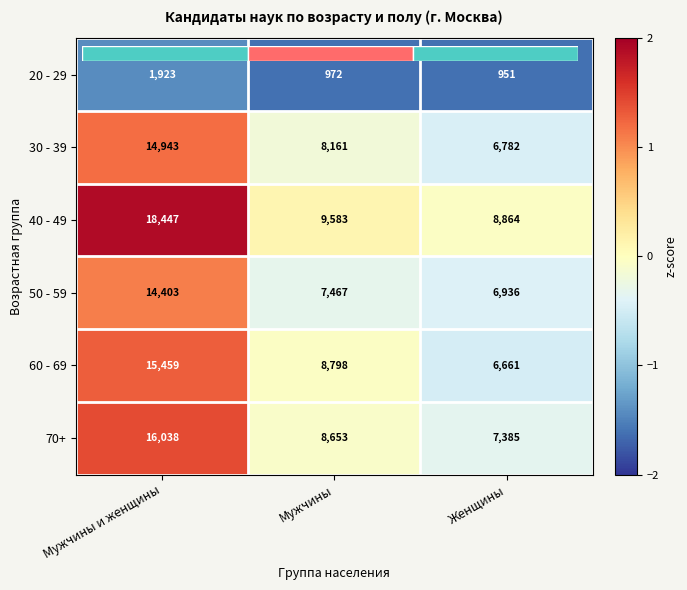

How many values in the 50 - 59 series are below 0?

2